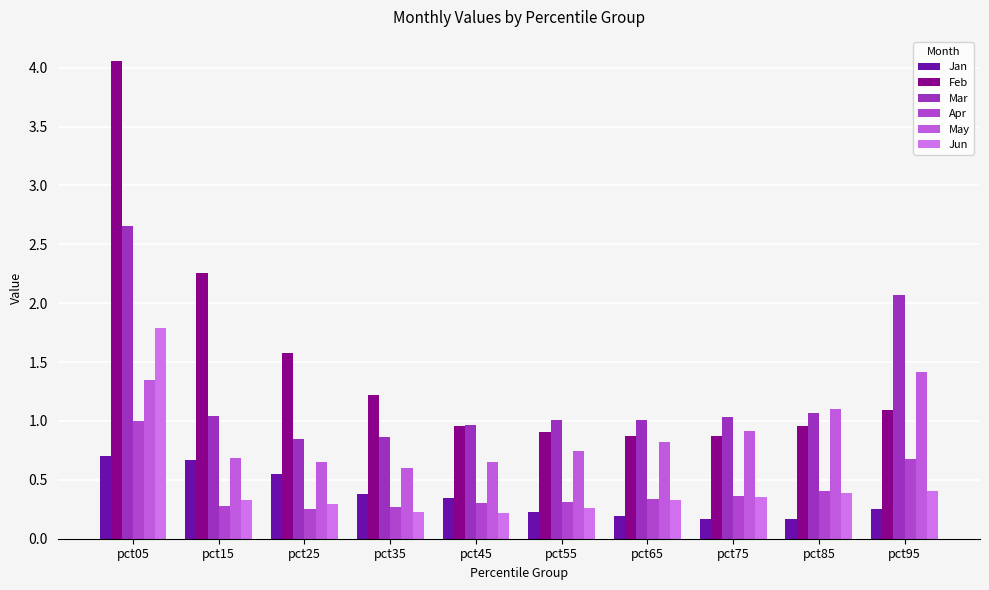

The value of Jun at pct75 is 0.4. True or false?

True